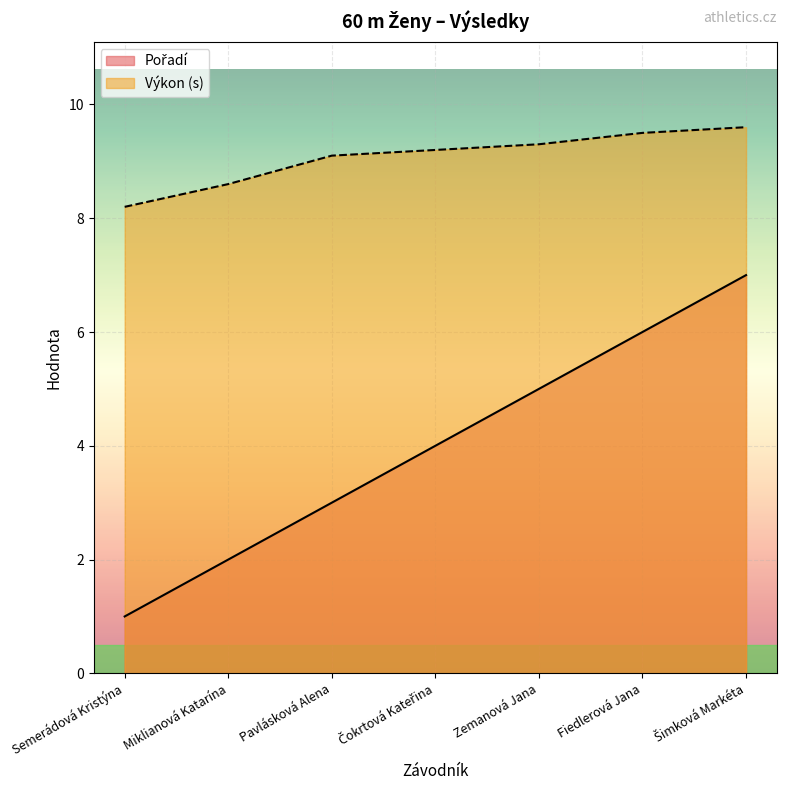

Is the value of Výkon at Pavlásková Alena greater than the value of Pořadí at Šimková Markéta?

Yes